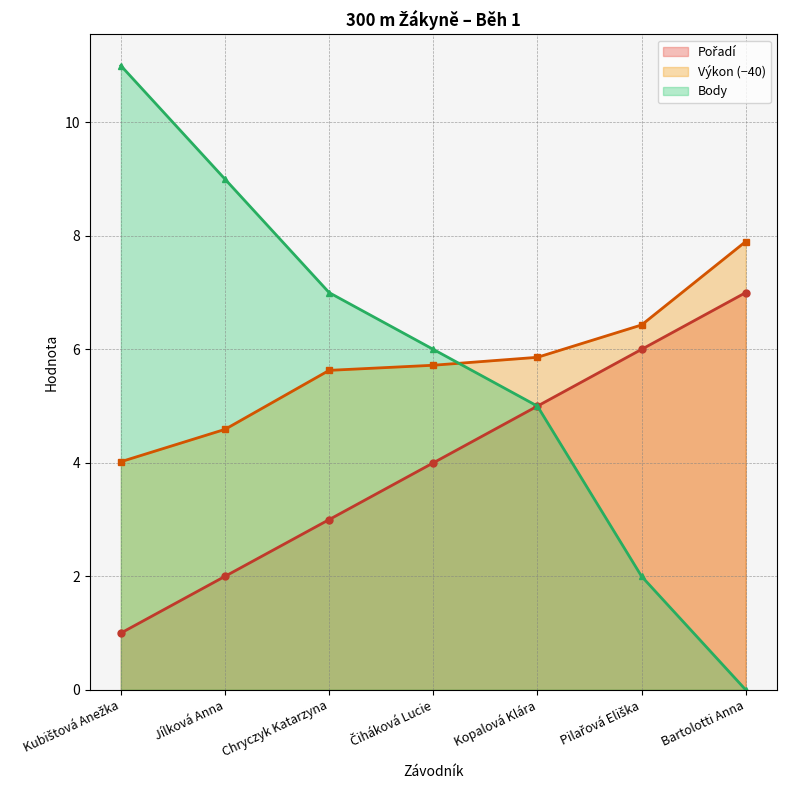

What is the label of the 6th point from the right?

Jílková Anna